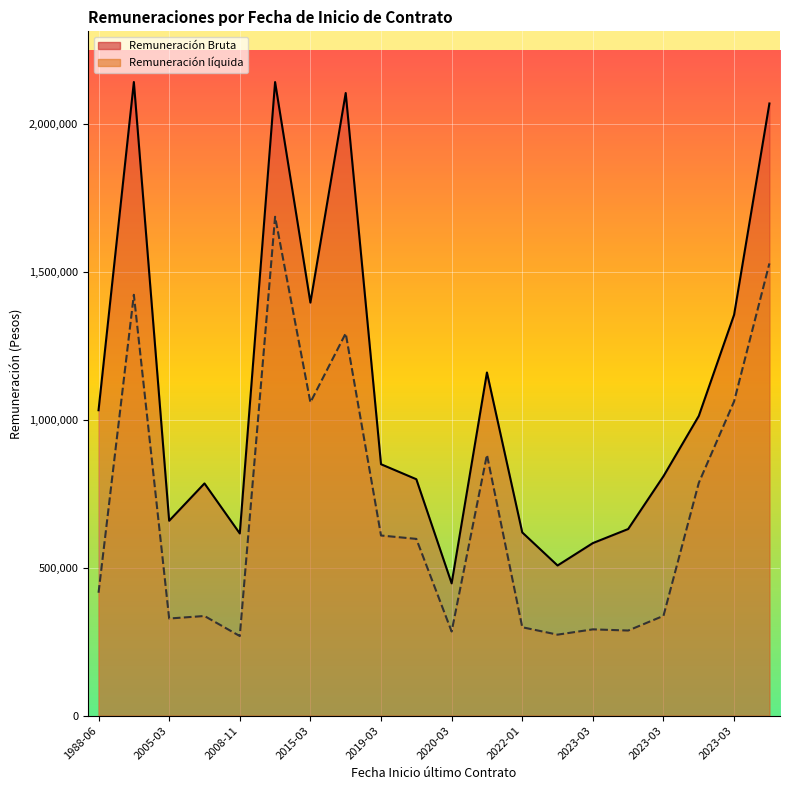

How many lines are shown in the chart?

2